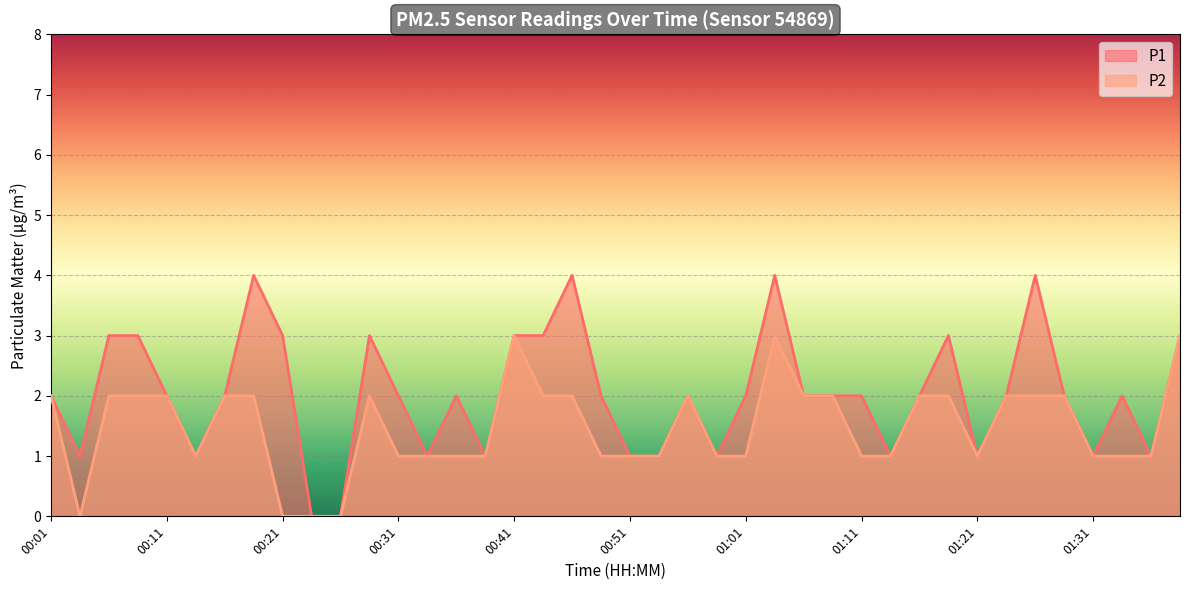

Is the value of P1 at 00:38 greater than the value of P2 at 00:11?

No